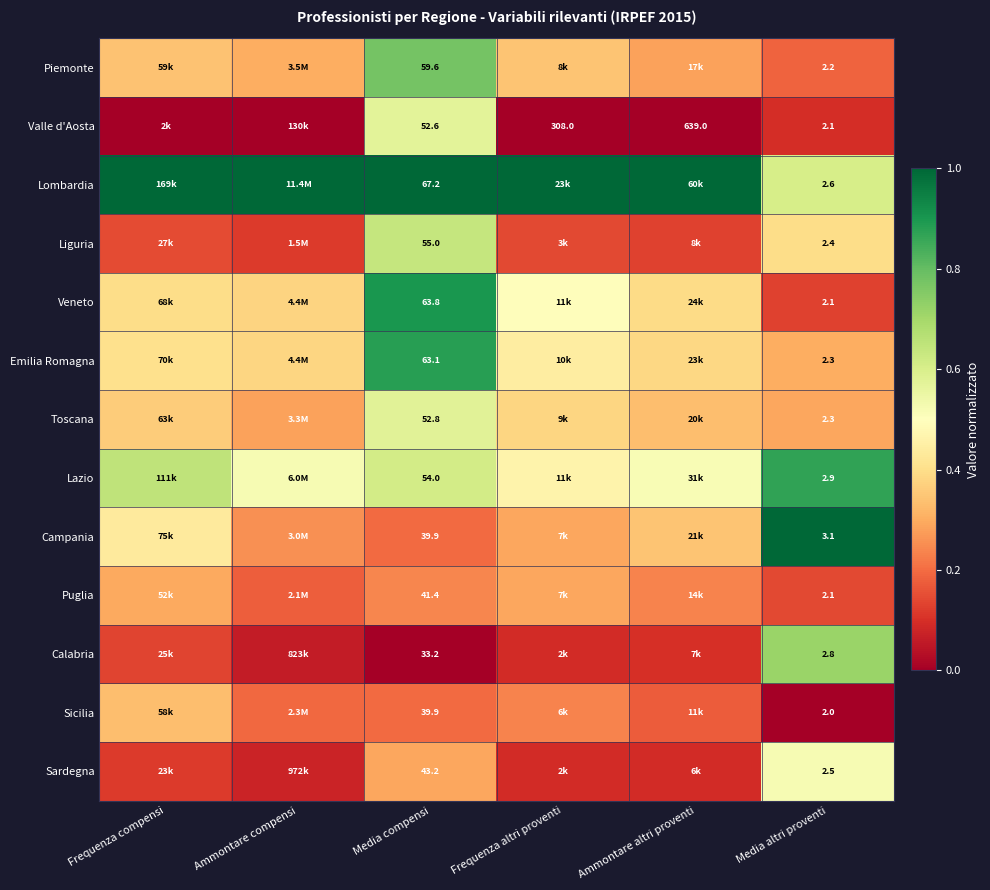

How many series are shown in this chart?

13